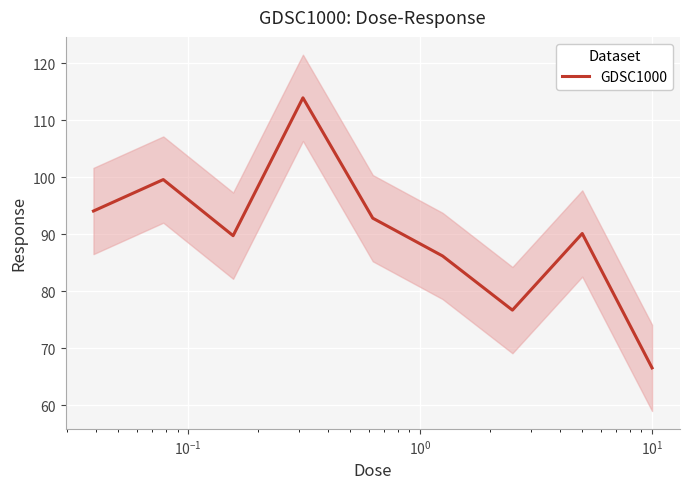

Reading right to left, extract all data points from this chart.

66.5	90.1	76.7	86.2	92.8	114.0	89.8	99.6	94.1